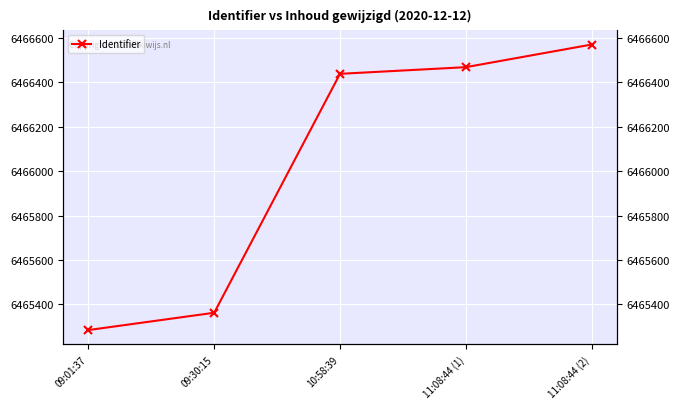

What is the label of the 1st point from the right?

11:08:44 (2)